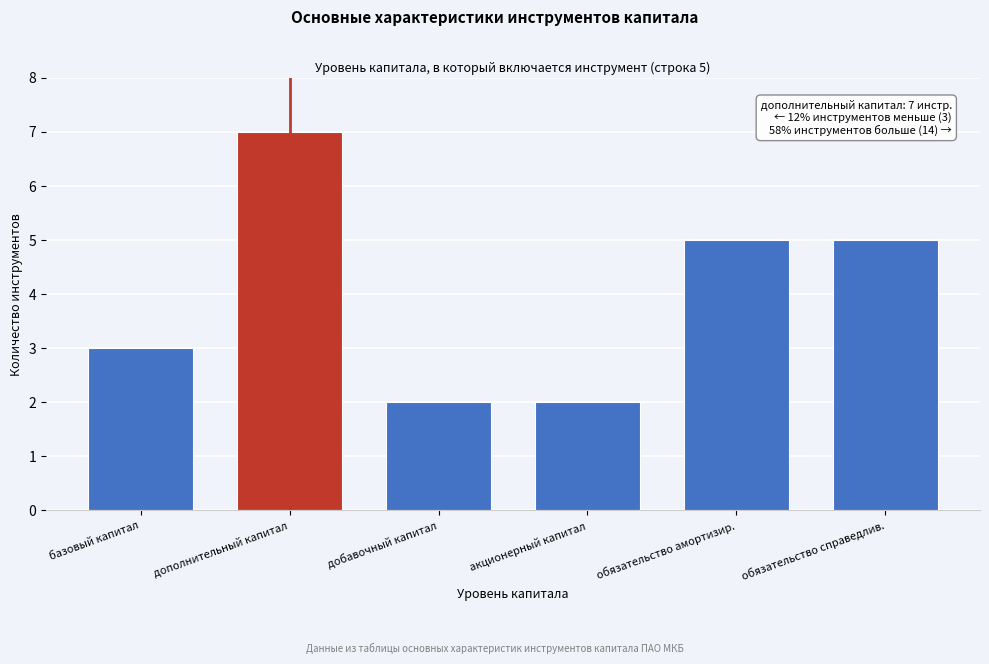

Reading left to right, transcribe all the data shown in this chart.

3	7	2	2	5	5